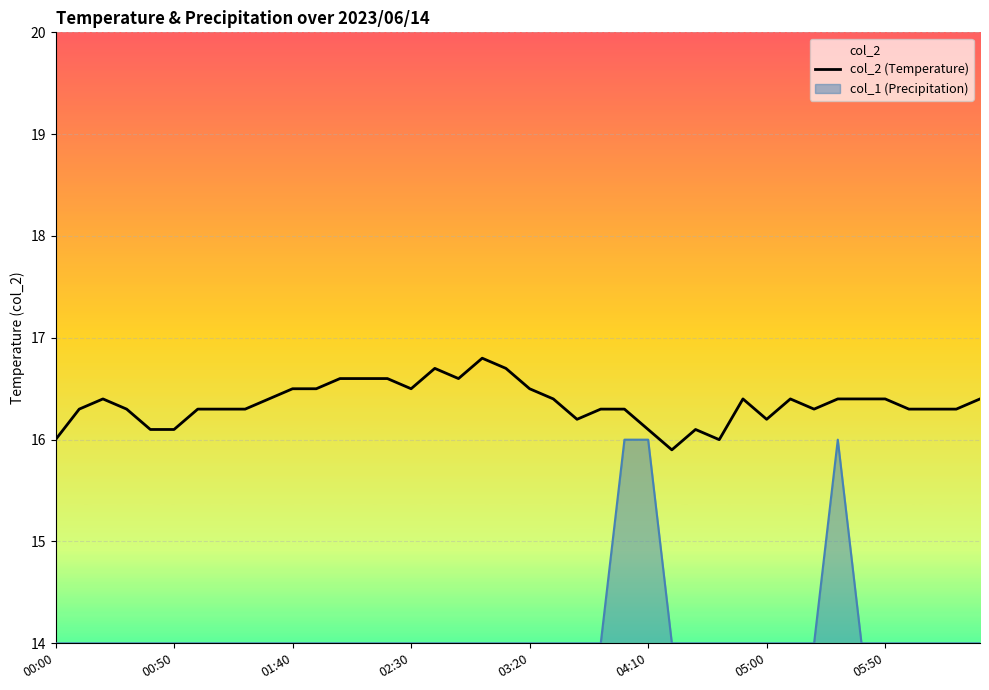

What is the difference between the maximum and minimum values?

0.9